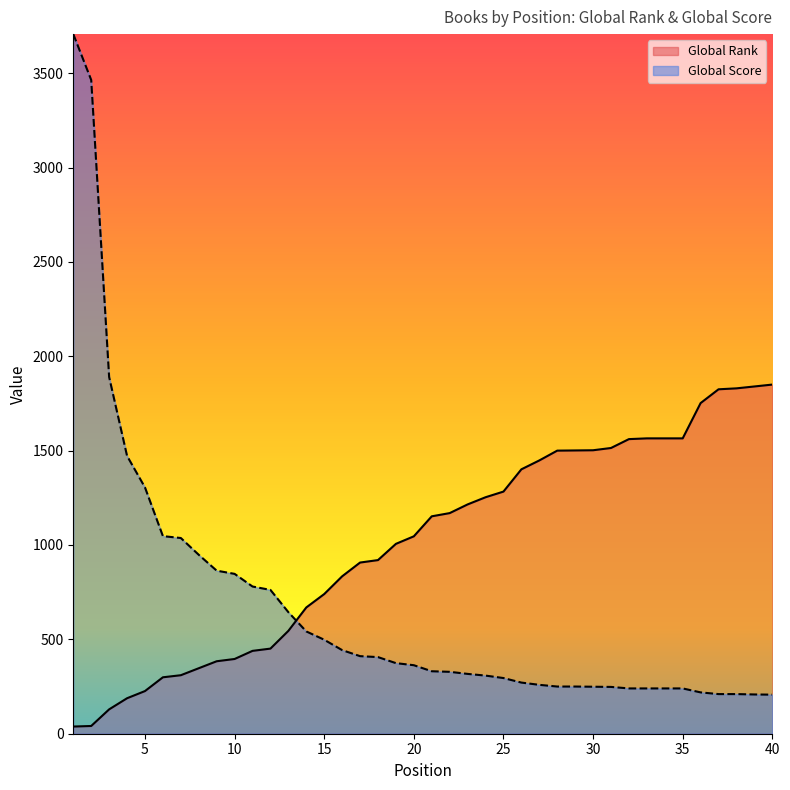

Is it true that Global Score equals 328 at 22?

True